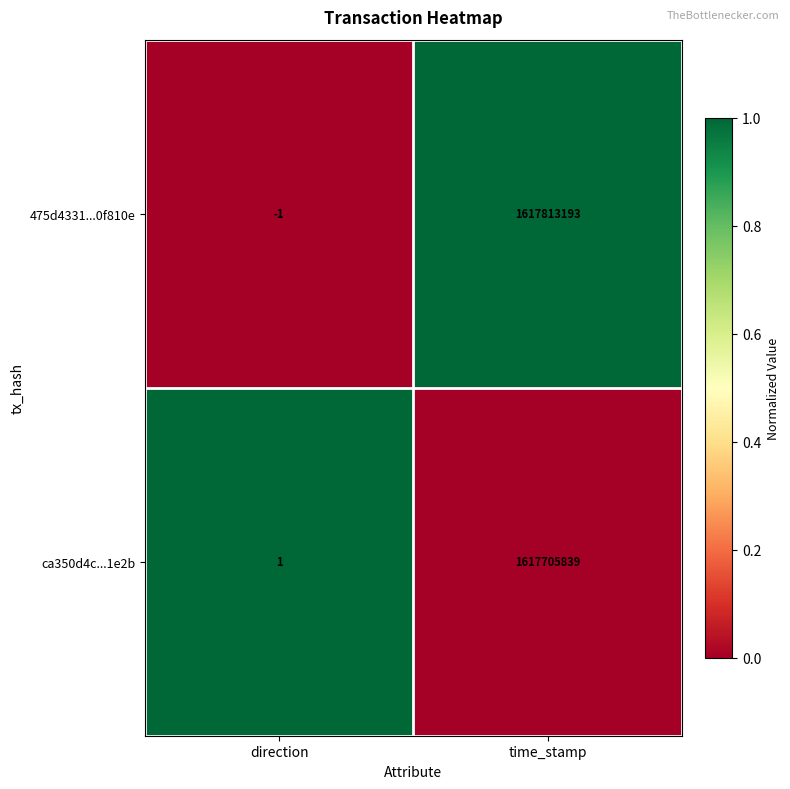

At which label is 475d4331...0f810e closest to 808906596?

direction